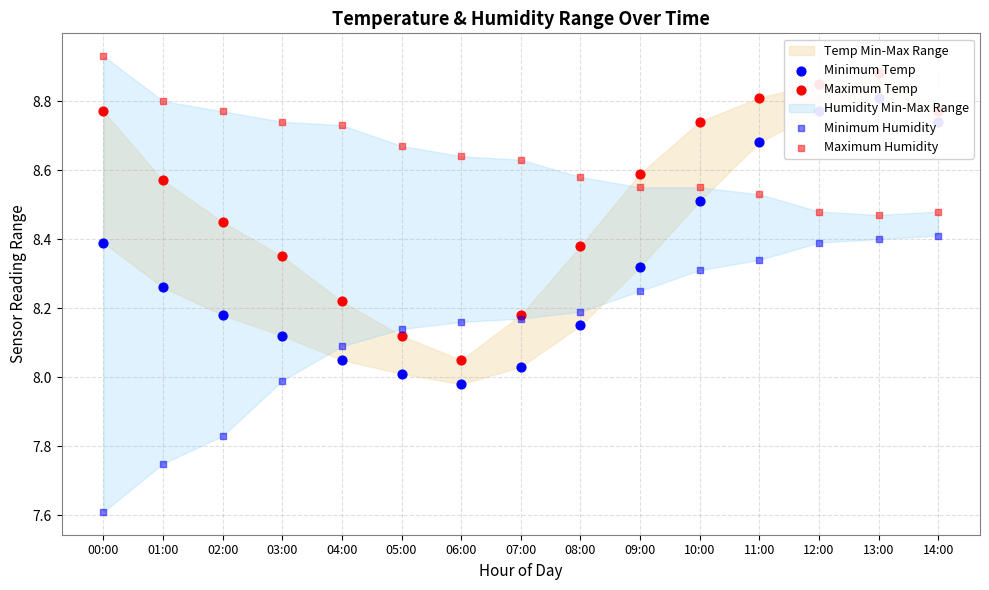

Which series reaches the minimum Y coordinate?

Minimum Humidity